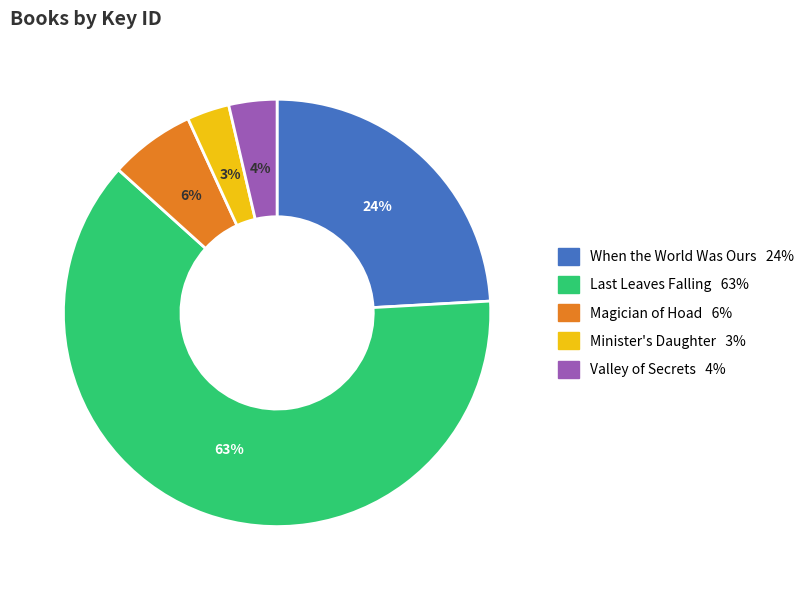

Which category accounts for the majority?

Last Leaves Falling